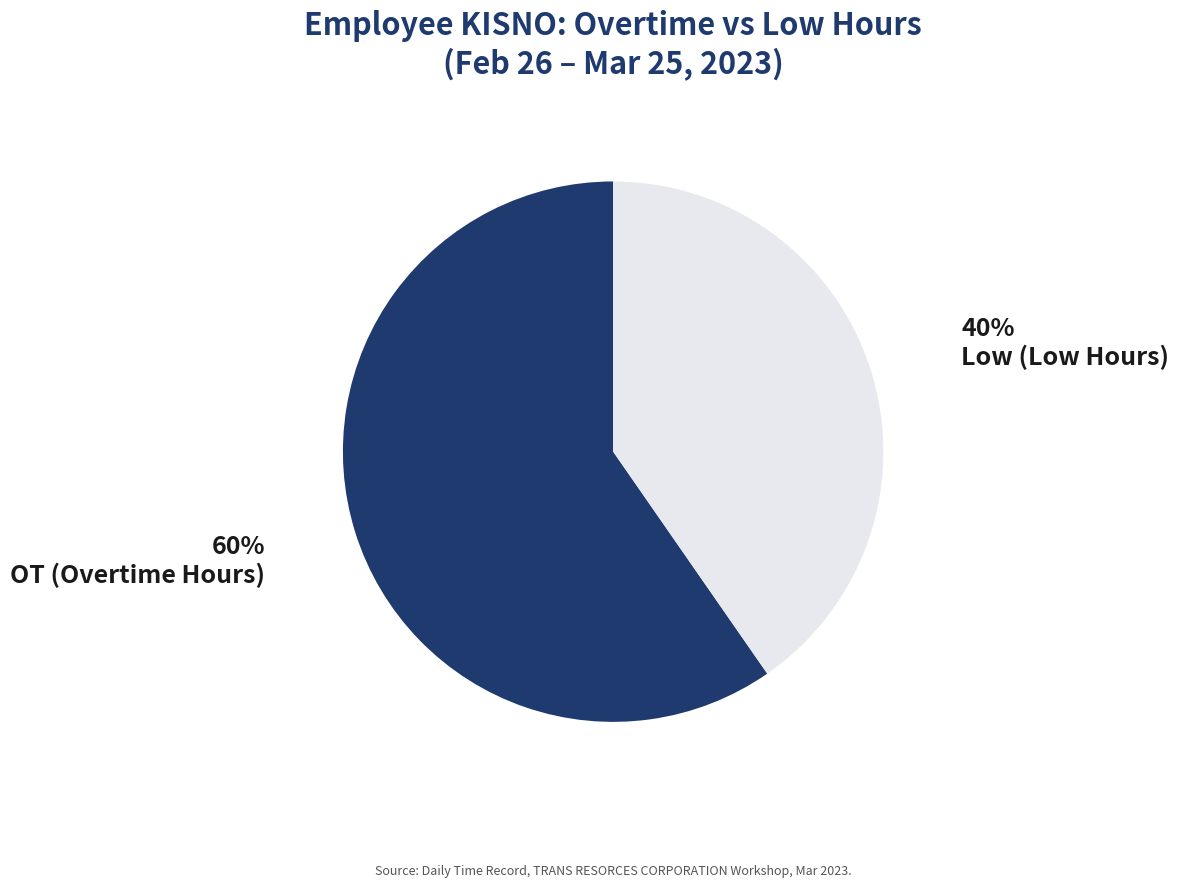

To the nearest percent, what portion does OT (Overtime Hours) represent?

60%